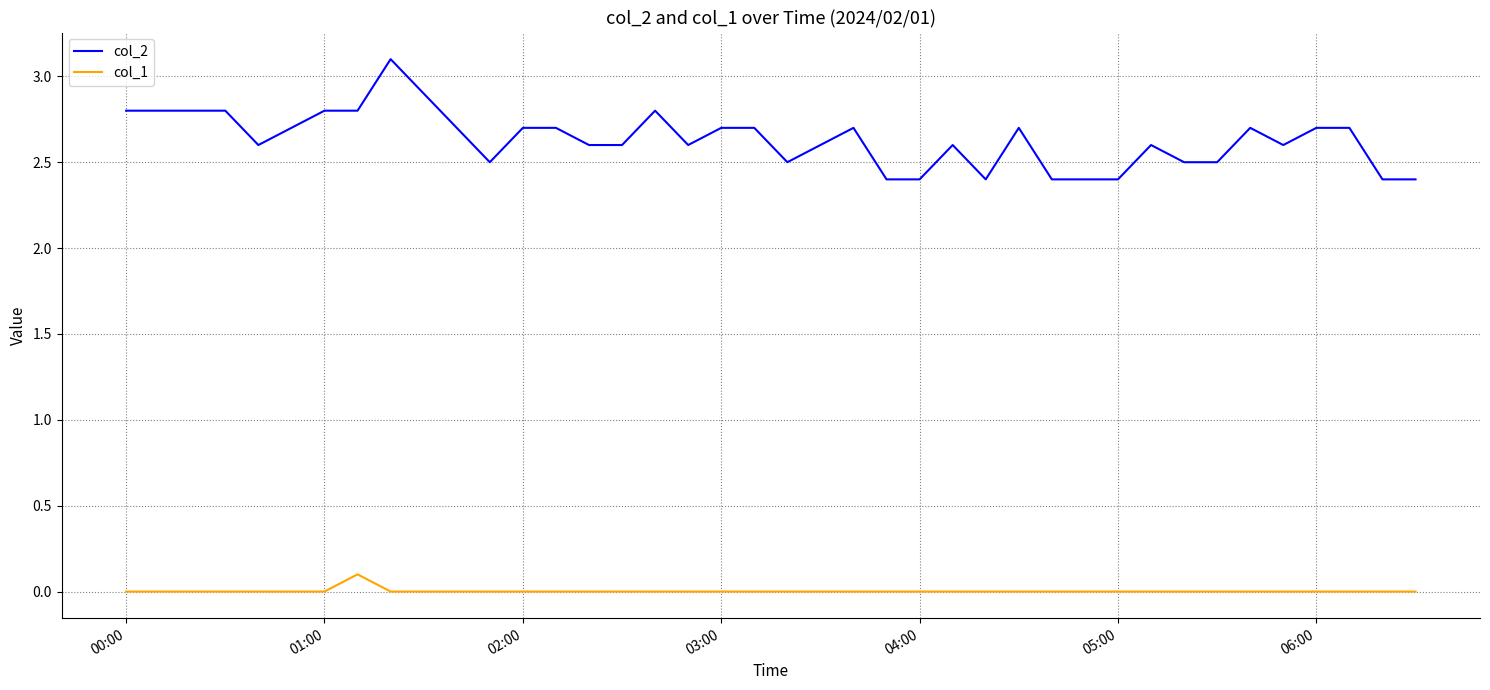

What is the difference between the maximum and second lowest values in the col_2 series?

0.7